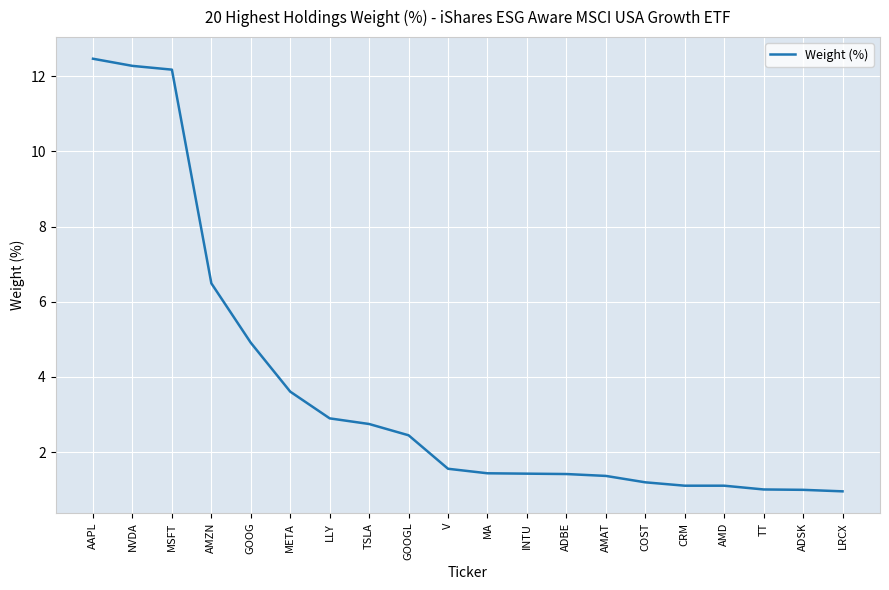

What is the difference between the maximum and minimum values?

11.5